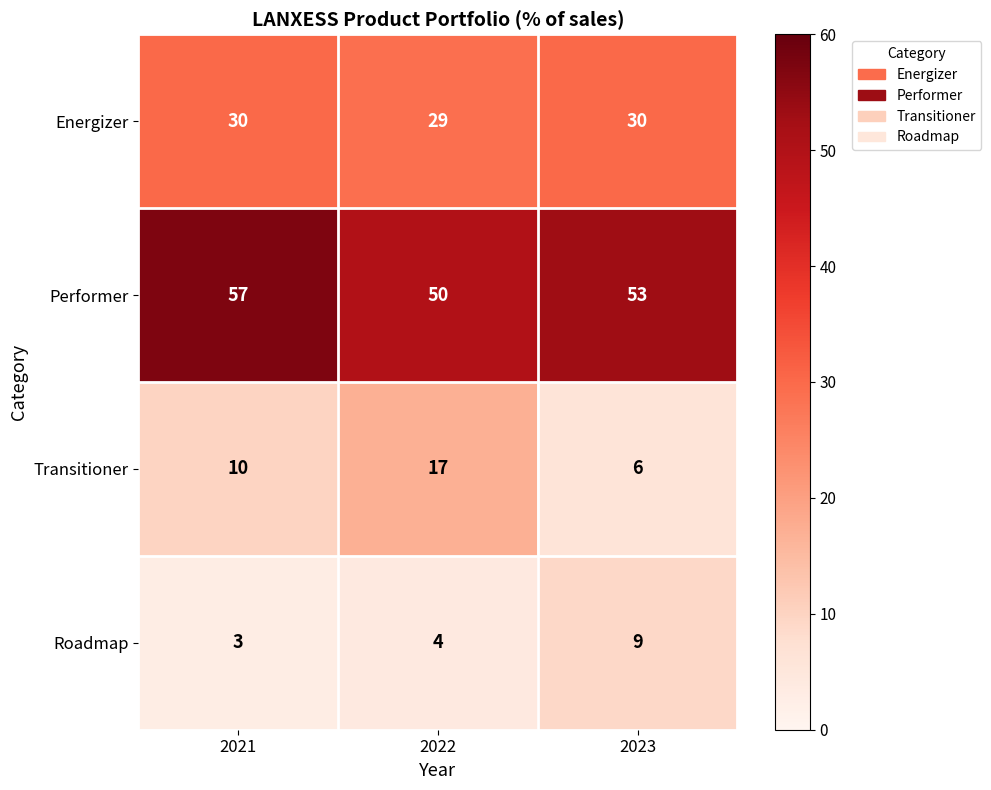

What is the average value of the Transitioner series?

11